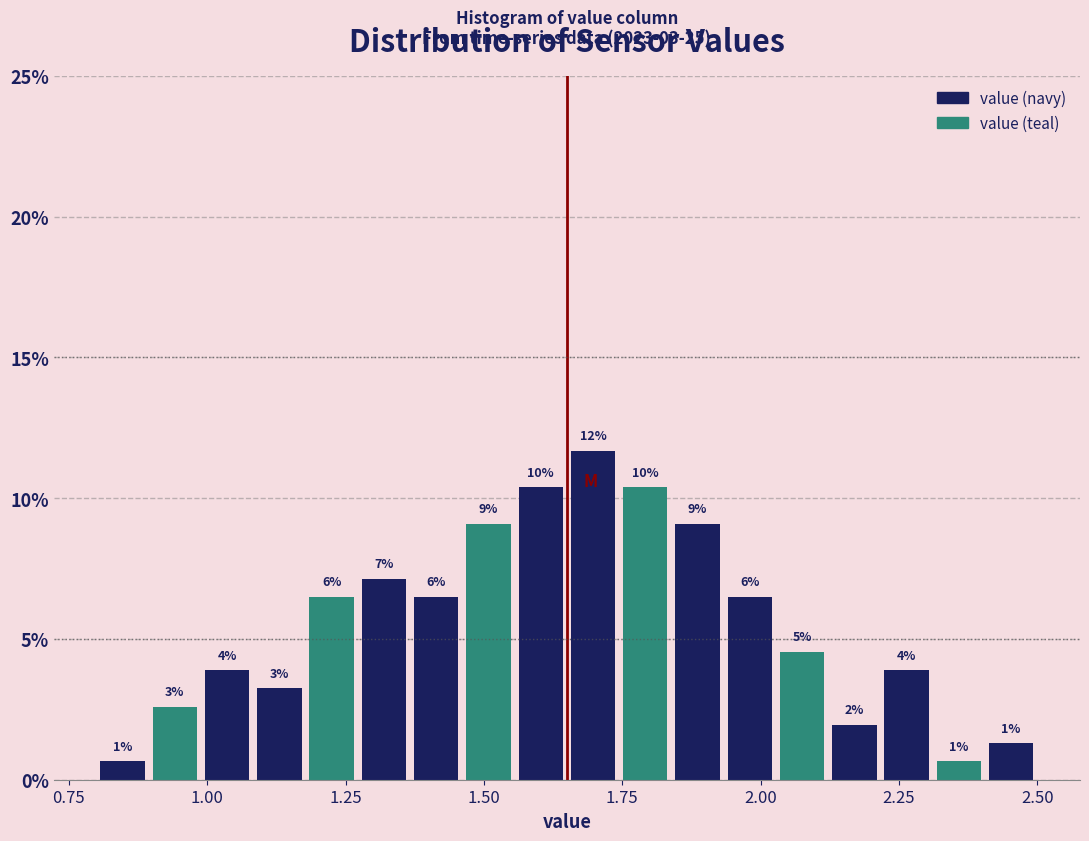

Read against the x-axis, roughly where is the centre of the tallest bar?

1.70